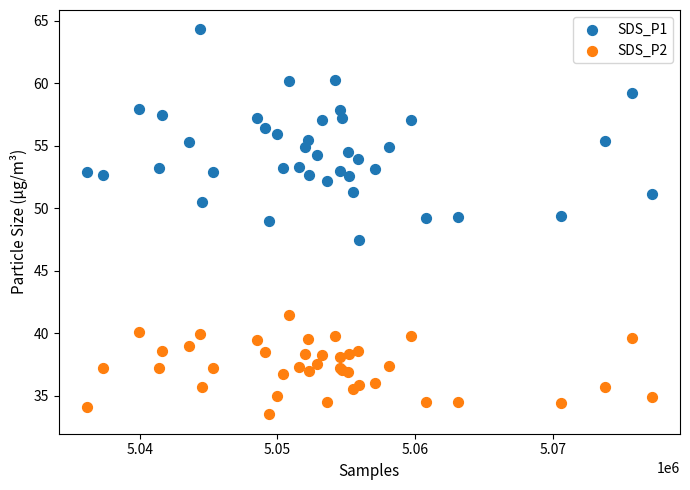

What is the X range (max minus min) for the scatter plot?

40981.0